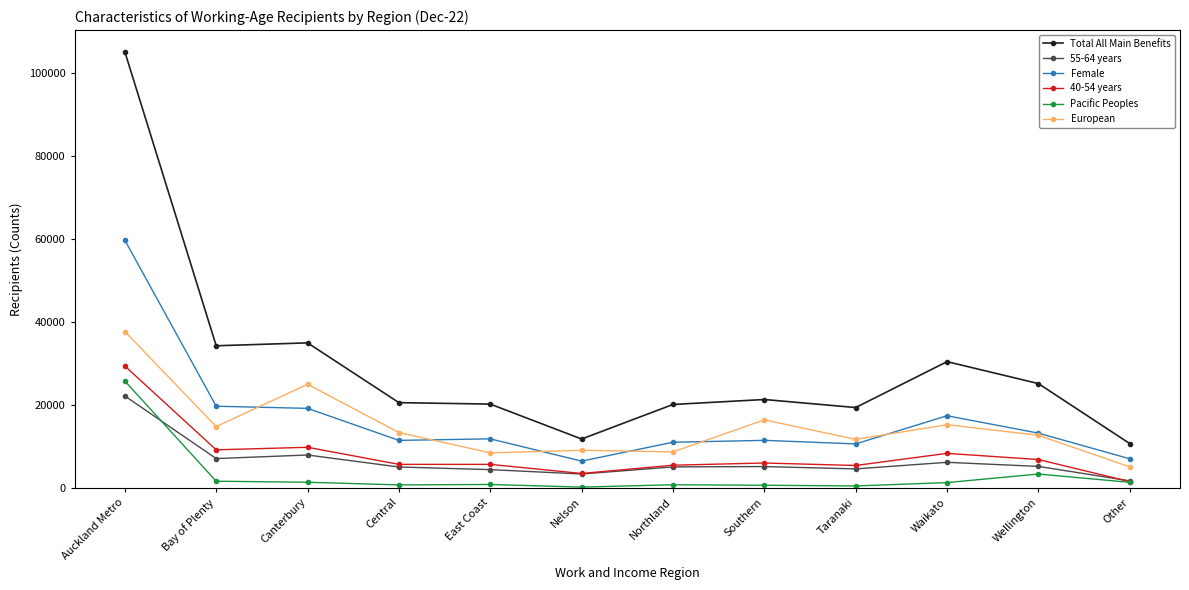

True or false: 40-54 years has a value of 2544 at Wellington.

False